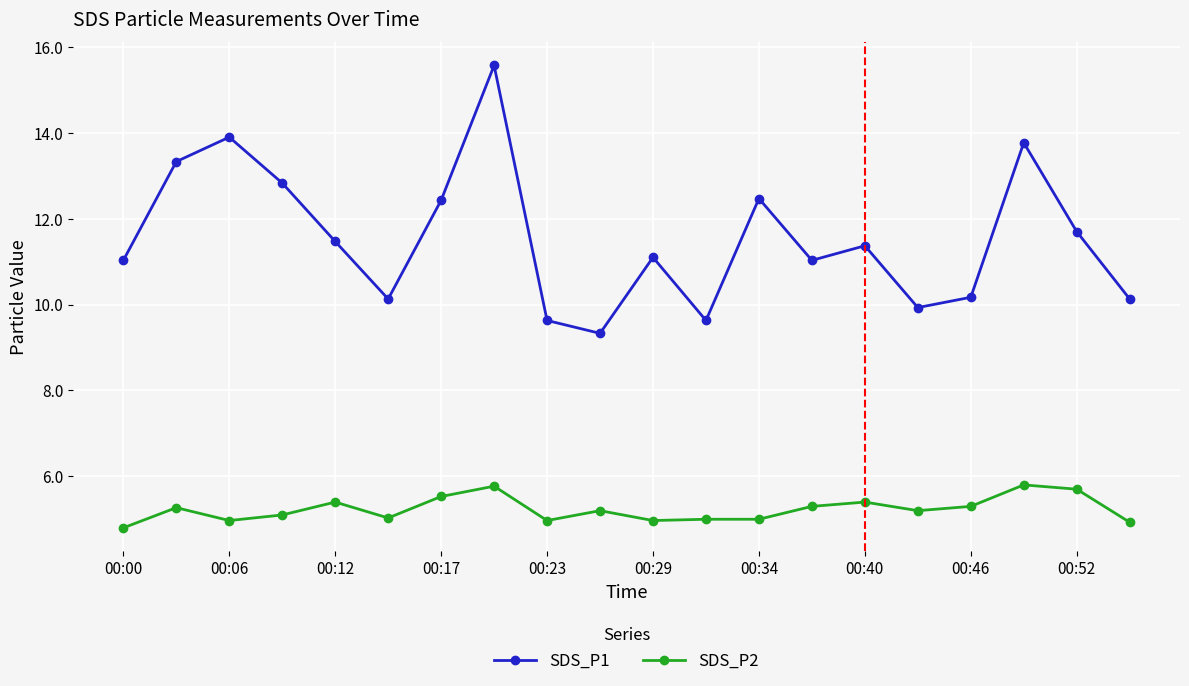

What is the greatest value displayed?

15.6